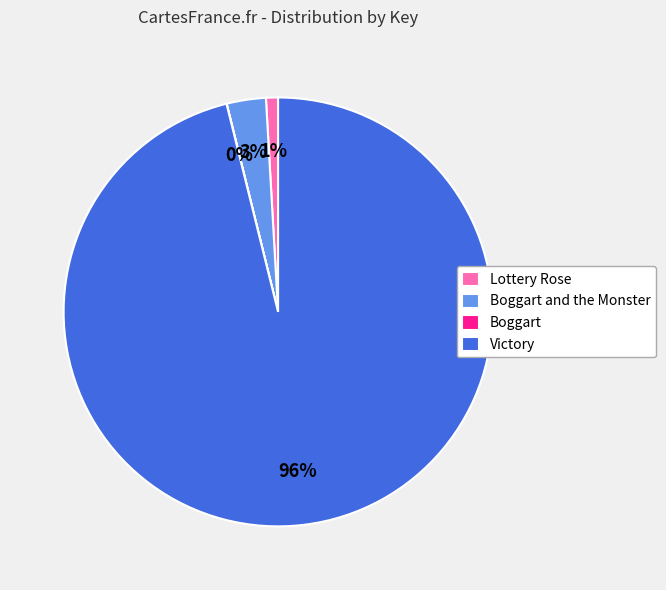

Does Victory account for over 50% of the chart?

Yes